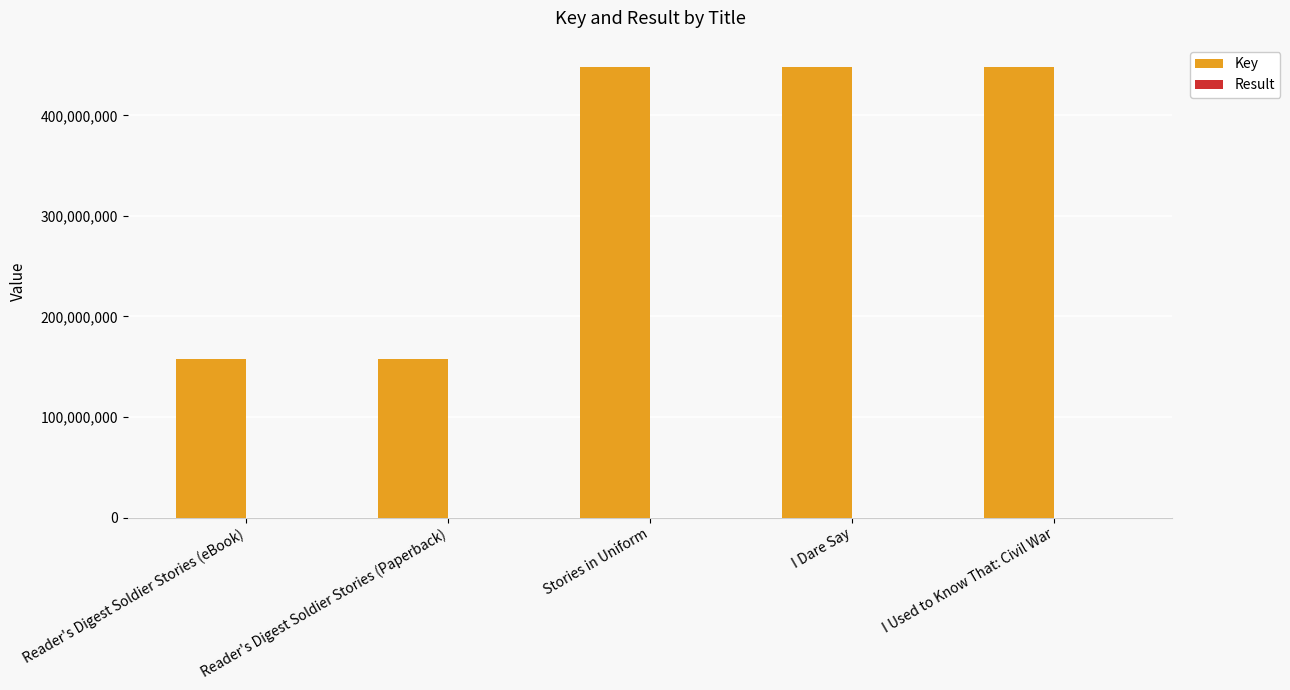

The Key series shows 222681610 at Reader's Digest Soldier Stories (eBook). True or false?

False